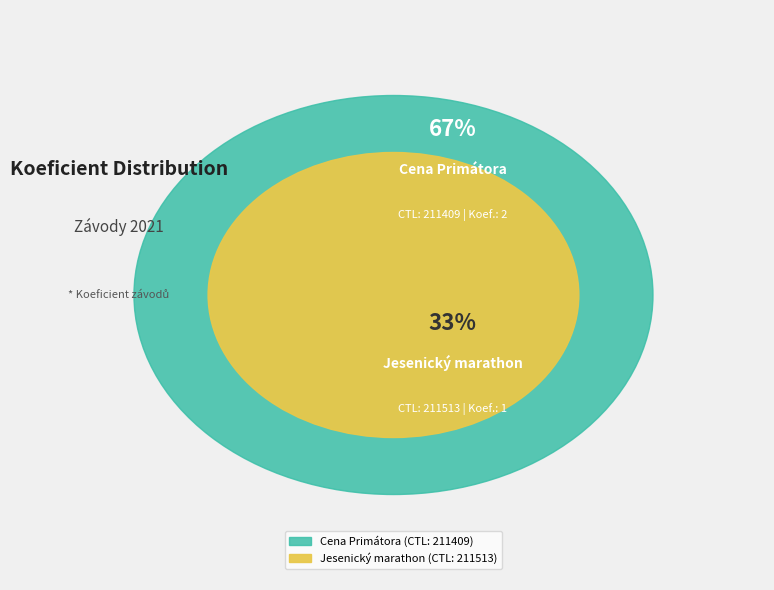

What percentage is the 211513 slice, to the nearest percent?

33%